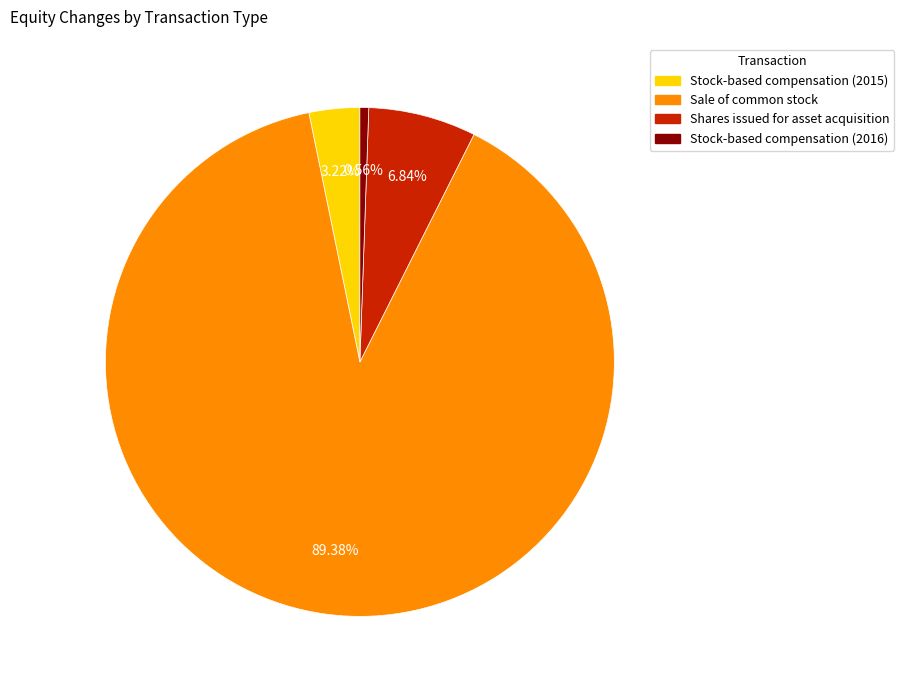

What is the ratio of the value at Shares issued for asset acquisition to the value at Sale of common stock?

0.1